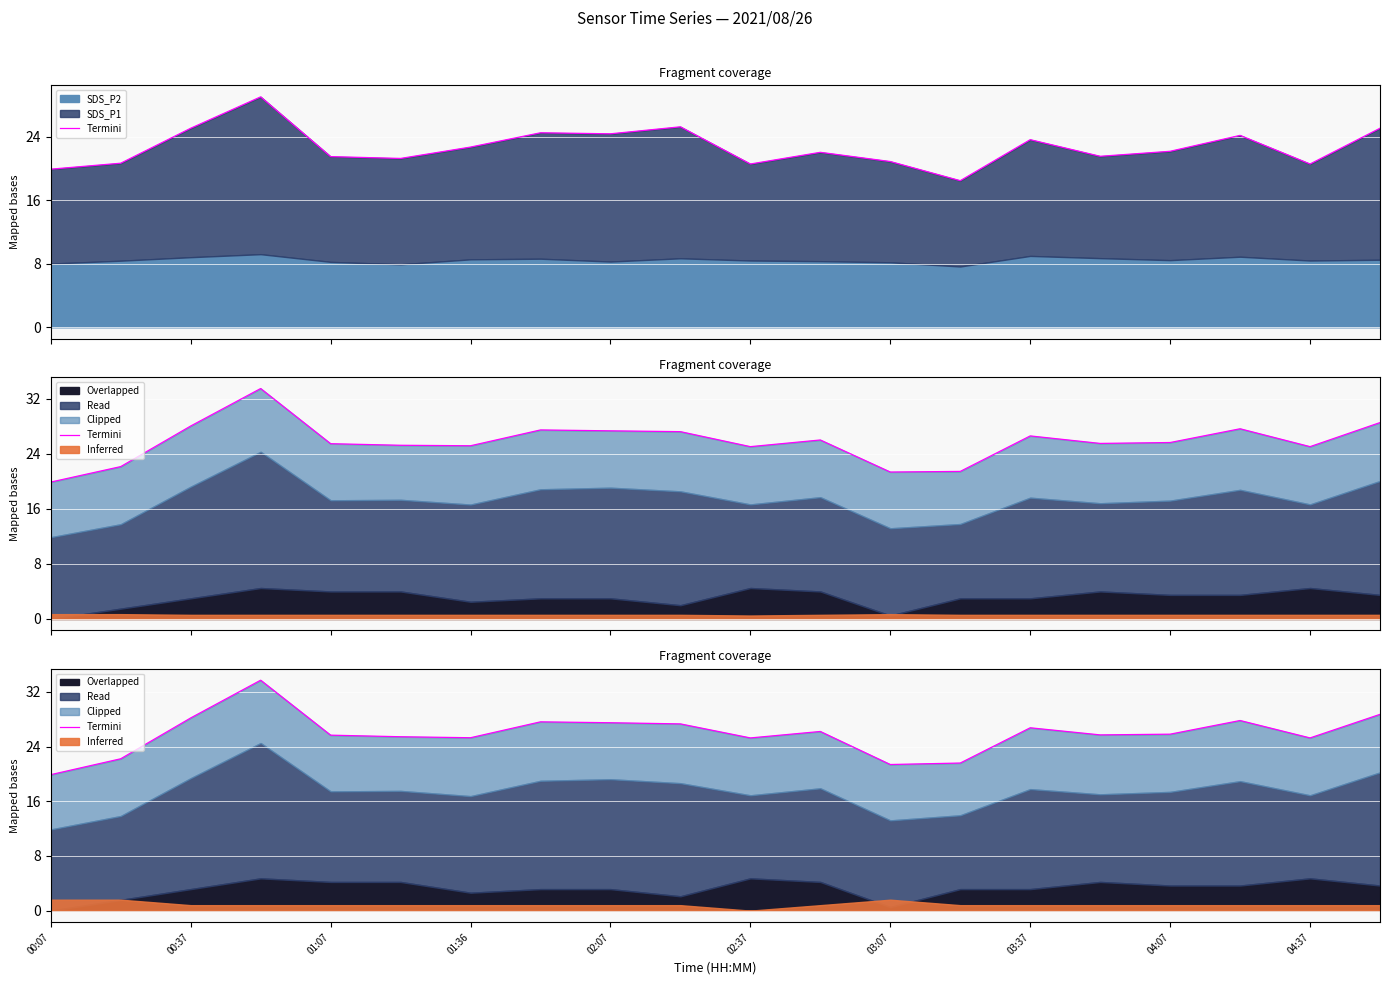

How many lines are shown in the chart?

1